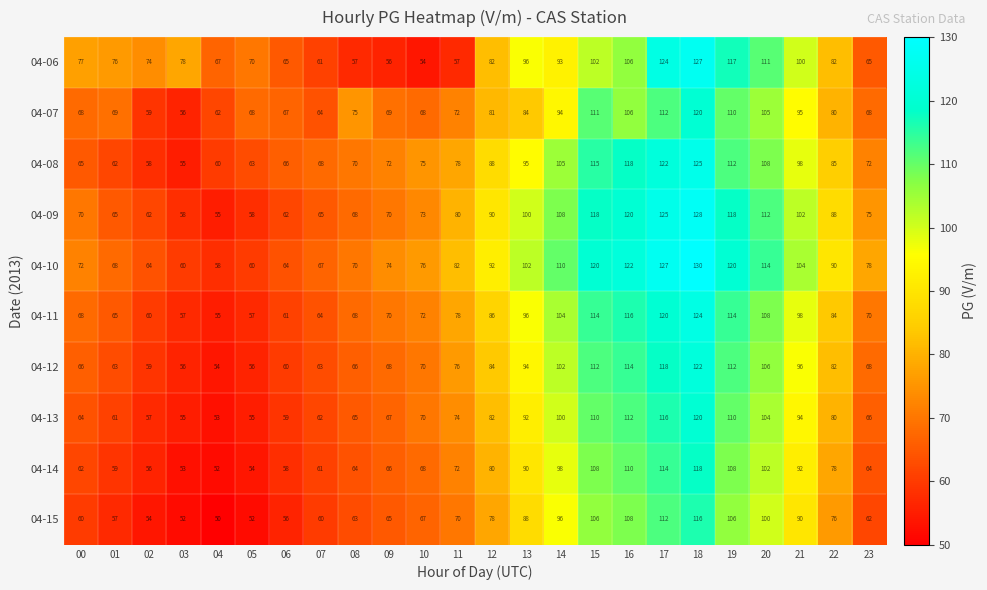

The value of 04-11 at 14 is 104. True or false?

True